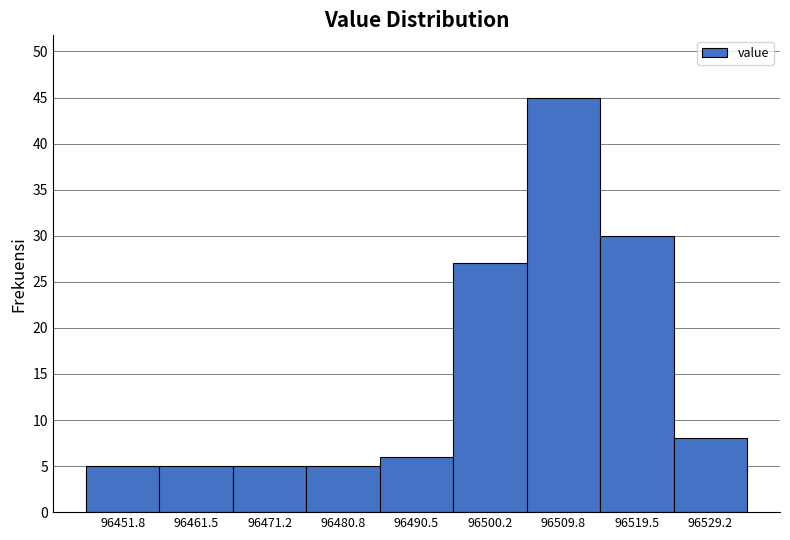

Reading left to right, list every bar in this chart as the range it spans on the x-axis followed by its height. Neither the bar edges nor the heights are printed on the chart, so give them approximately, as read against the axes.

96447 to 96457: 5
96457 to 96466: 5
96466 to 96476: 5
96476 to 96486: 5
96486 to 96495: 6
96495 to 96505: 27
96505 to 96515: 45
96515 to 96524: 30
96524 to 96534: 8